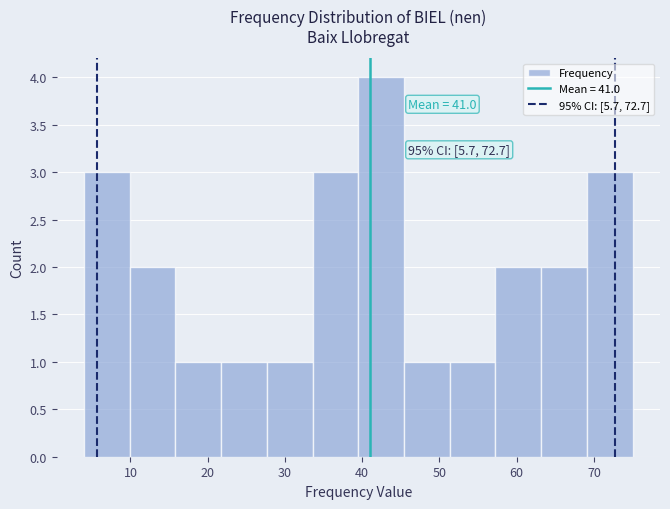

Over which range of the x-axis is the bar tallest?

40 to 45